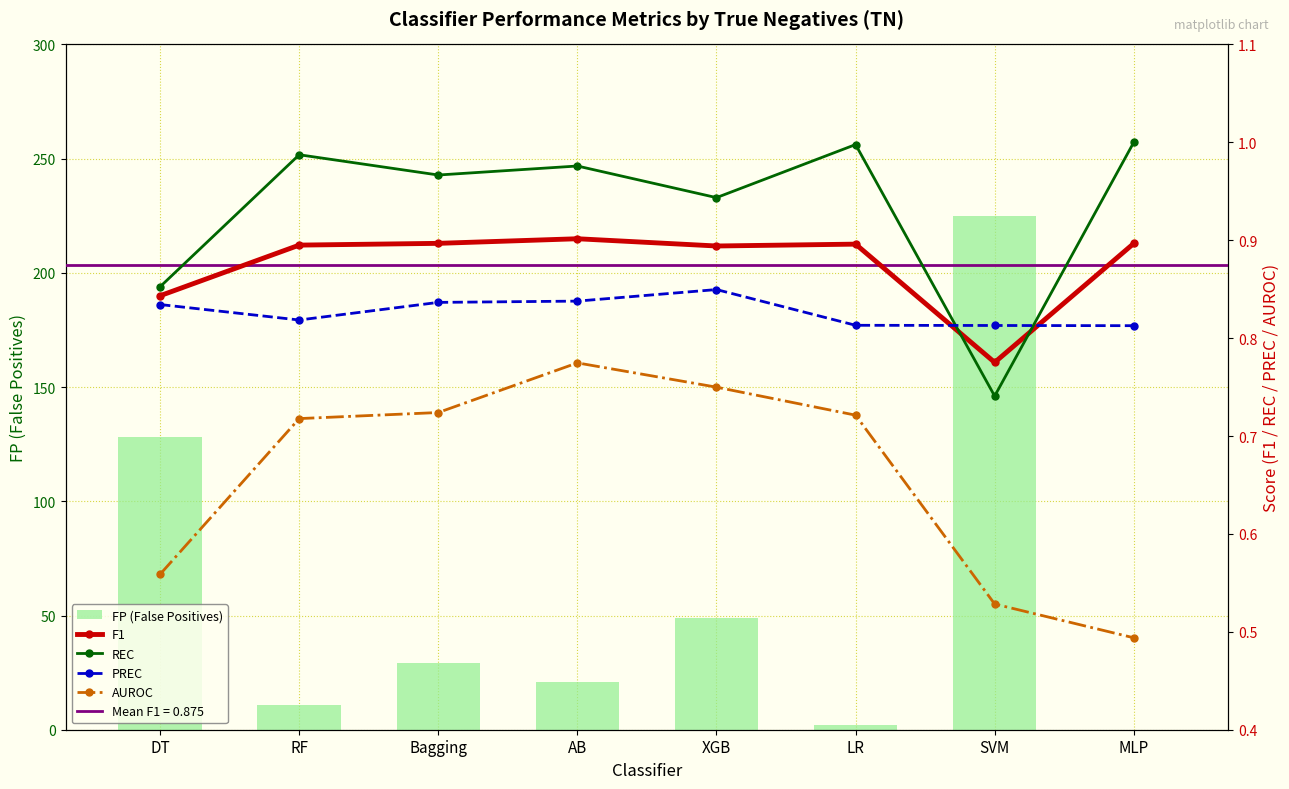

Rank the categories by PREC value from highest to lowest.

XGB, AB, Bagging, DT, RF, LR, SVM, MLP